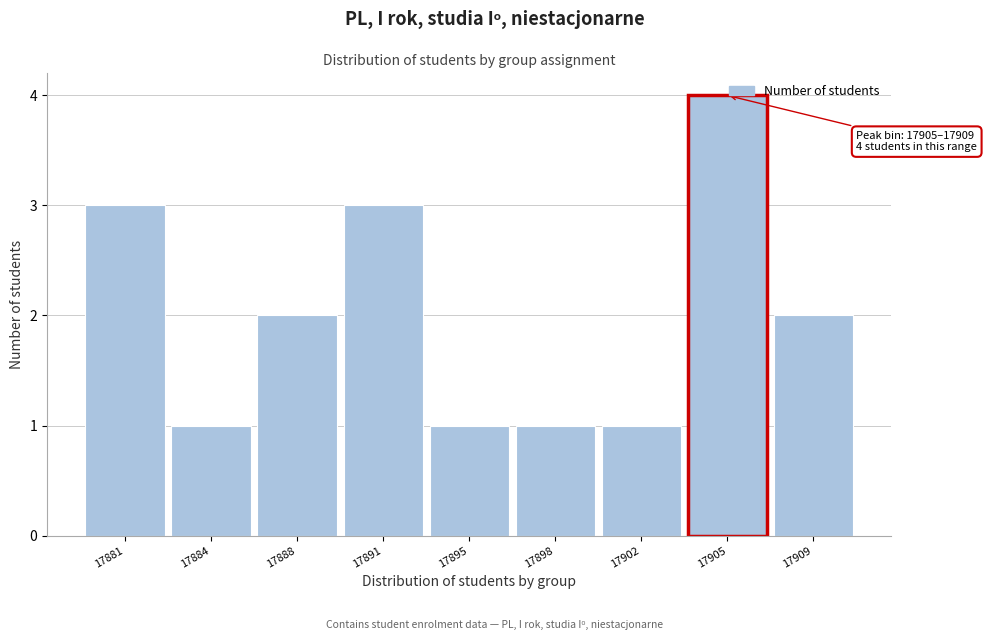

What is the greatest value displayed?

4